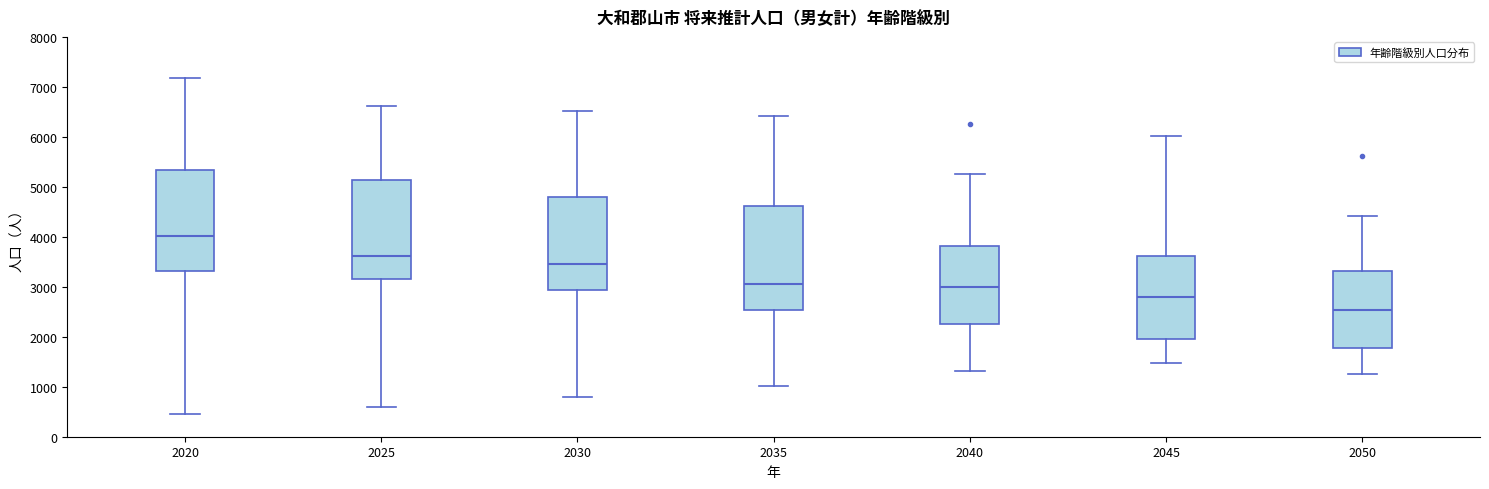

Which box has the highest median line?

2020